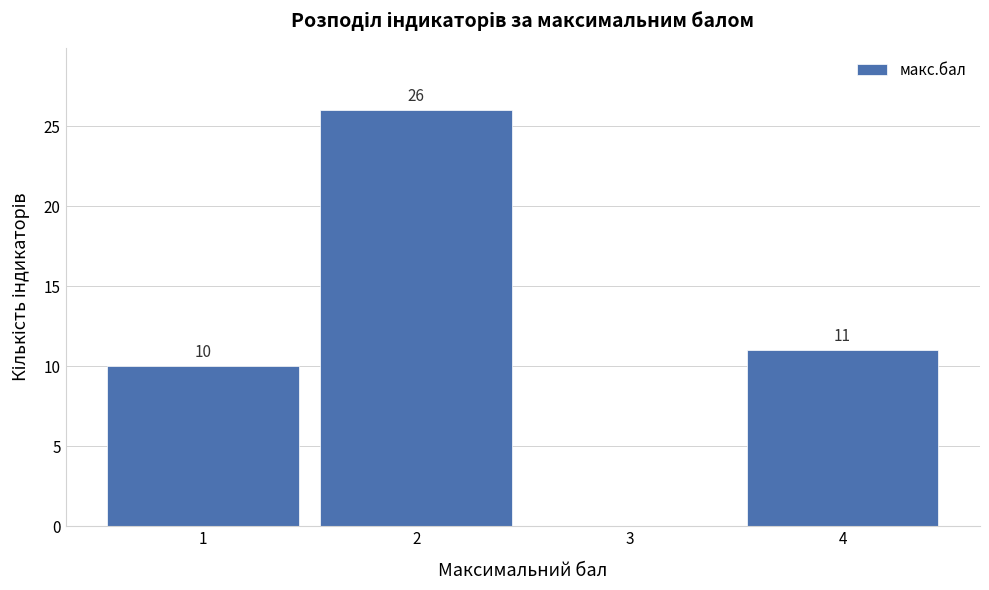

Which range on the x-axis has the tallest bar?

1.5 to 2.5